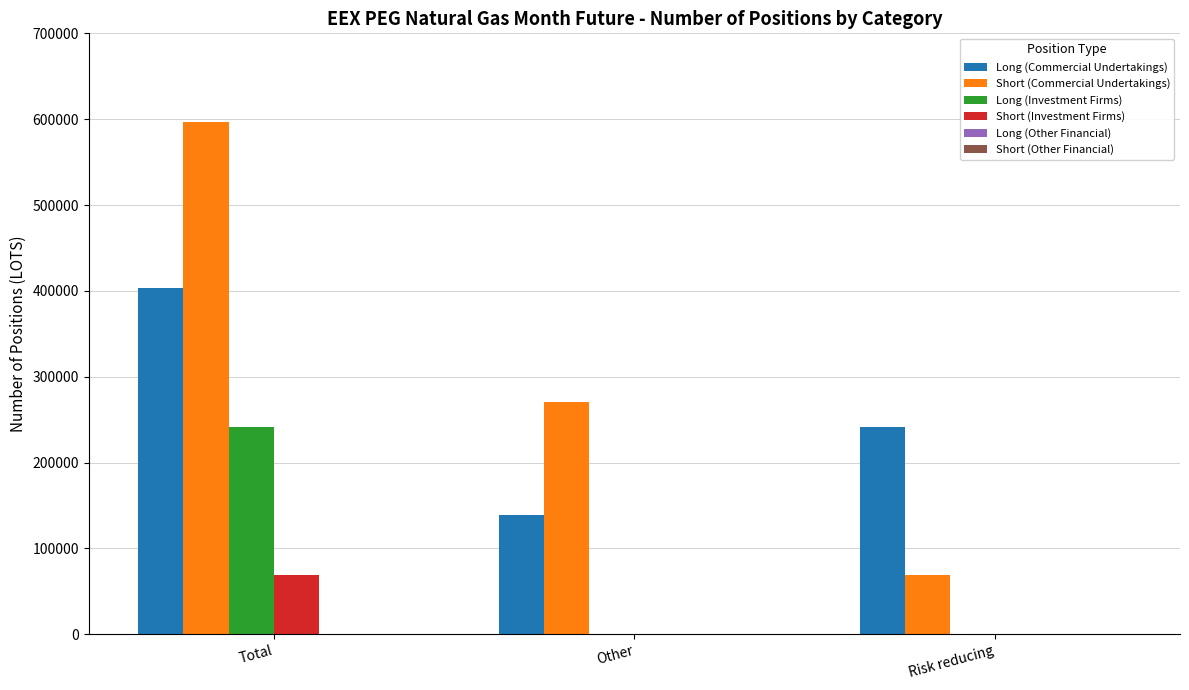

Which series changed the most between Other and Risk reducing?

Short (Commercial Undertakings)